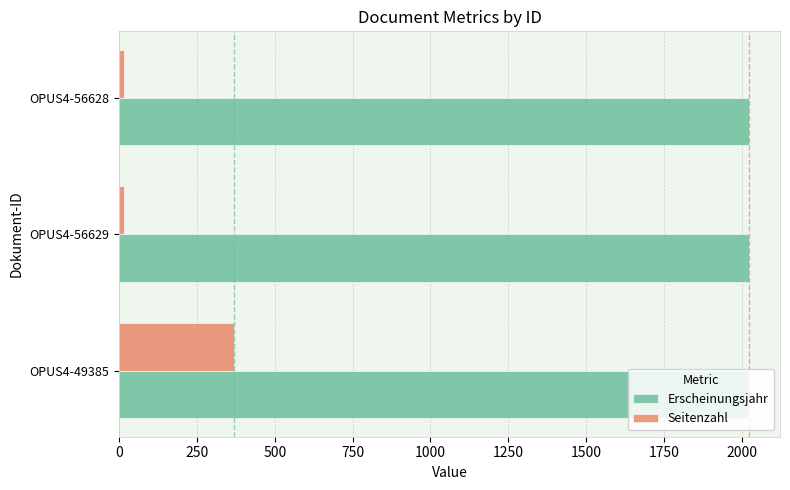

Which series has the largest total across all categories?

Erscheinungsjahr